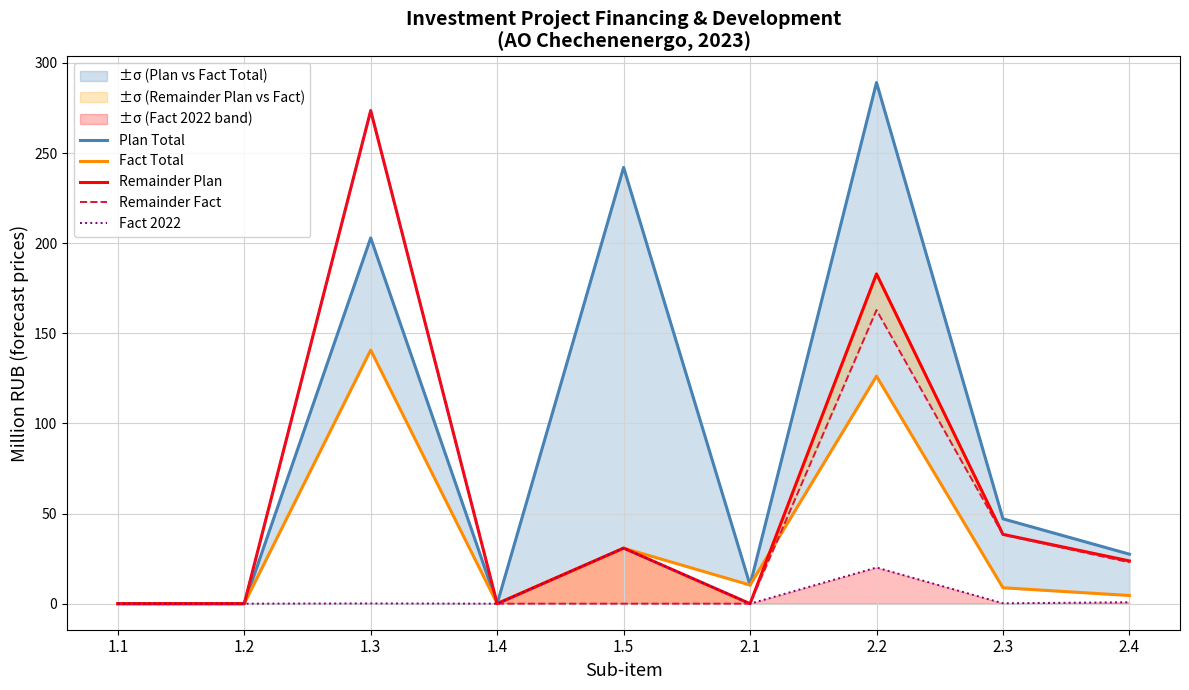

Is it true that Plan Total equals 0.0 at 1.4?

True